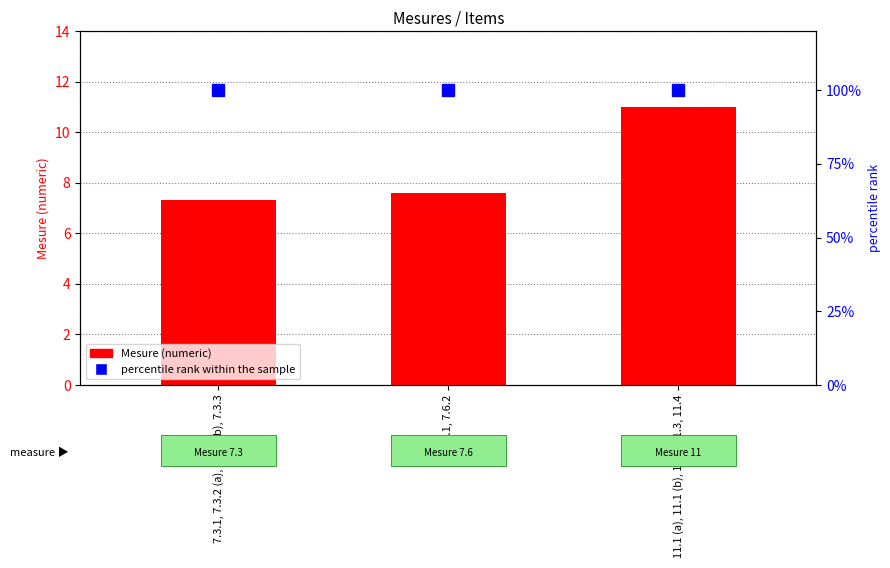

Rank the series at 11.1 (a), 11.1 (b), 11.2, 11.3, 11.4 from highest to lowest value.

percentile rank within the sample, Mesure (numeric)